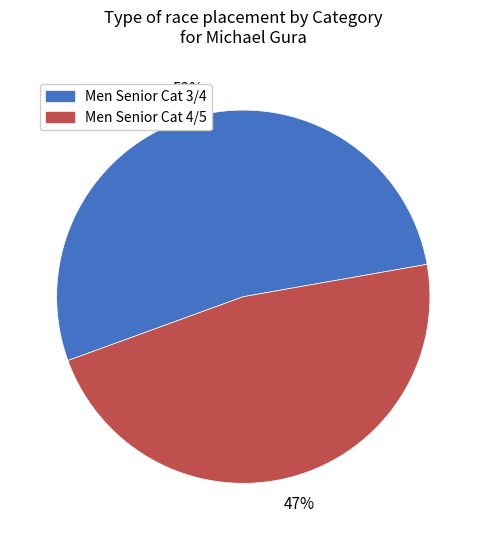

How many slices are in this pie chart?

2